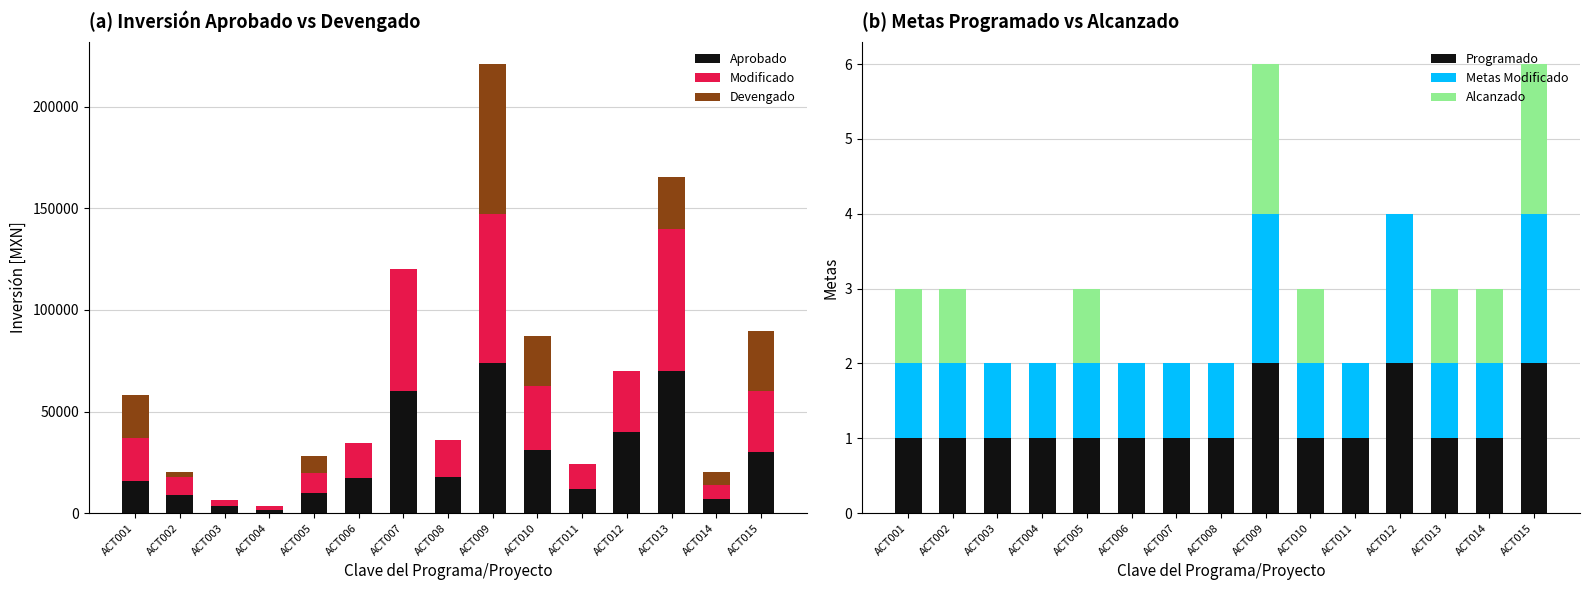

Is it true that Programado equals 1.7 at ACT013?

False